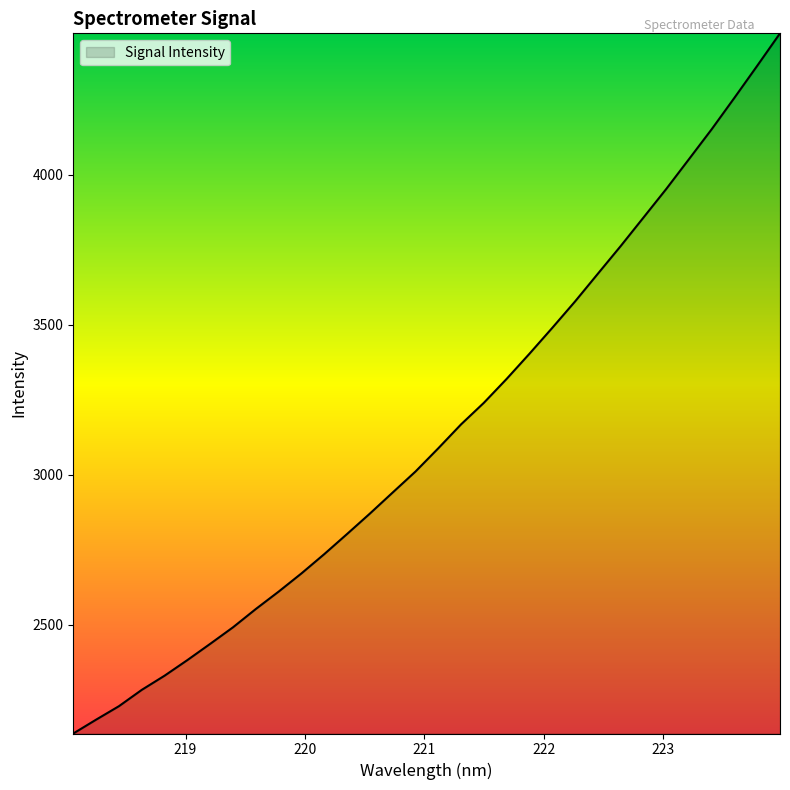

What is the minimum value shown in the chart?

2137.8